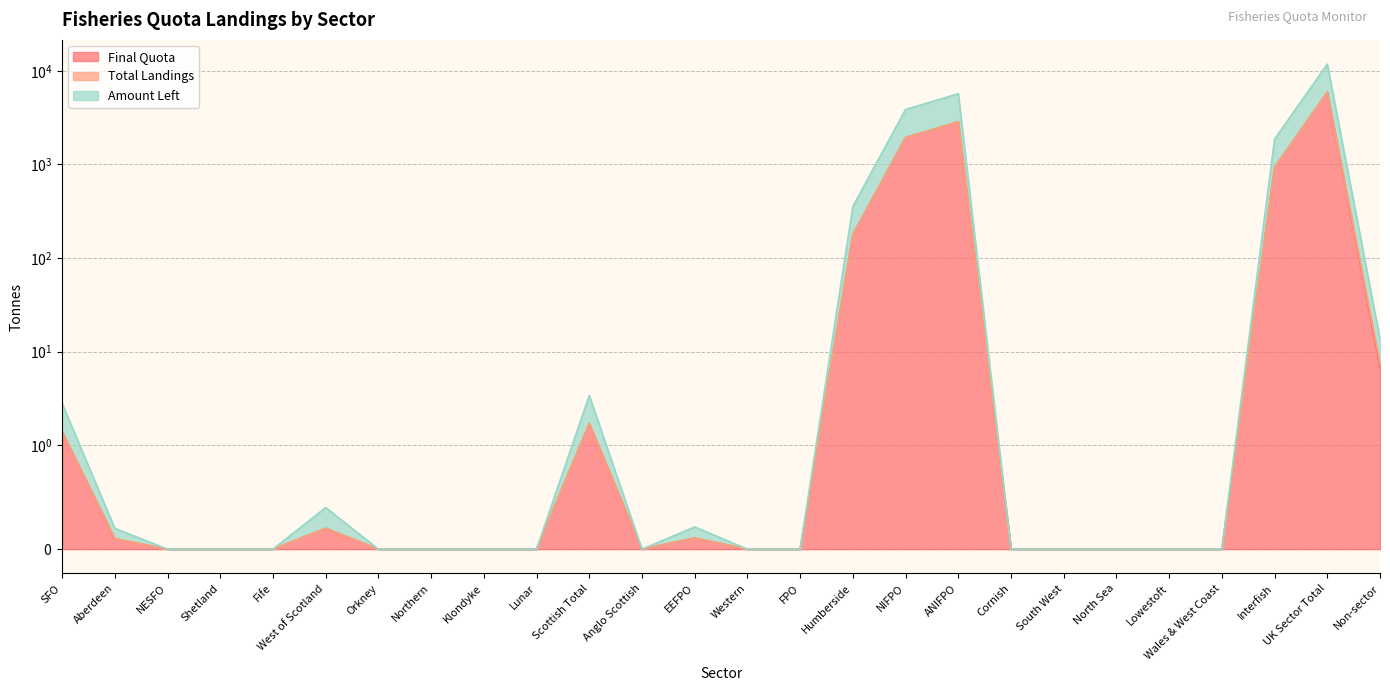

The value of Final Quota at SFO is 2.0. True or false?

False